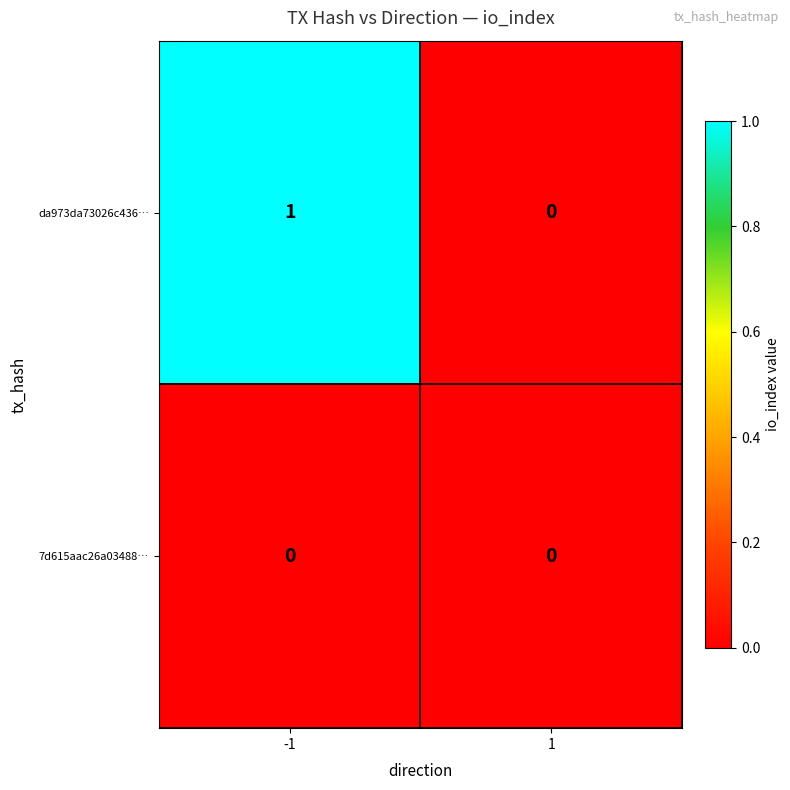

Is it true that 7d615aac26a03488… equals 0 at -1?

True